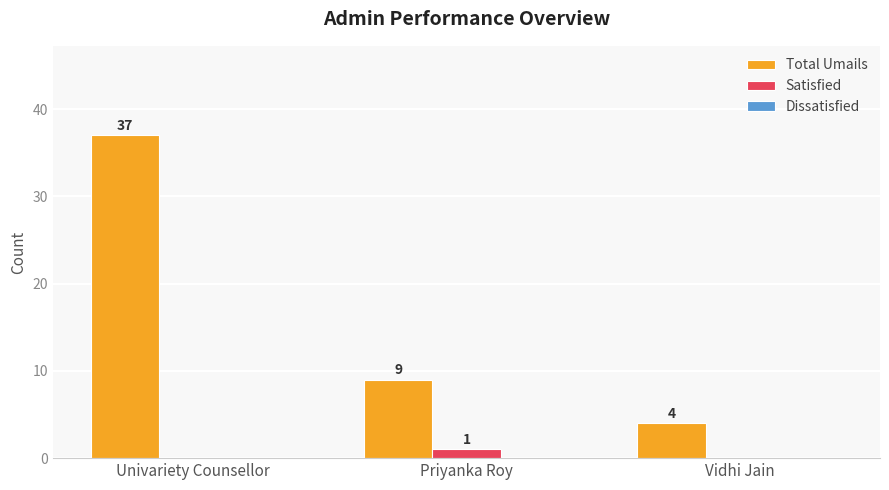

What is the total value across all series at Priyanka Roy?

10